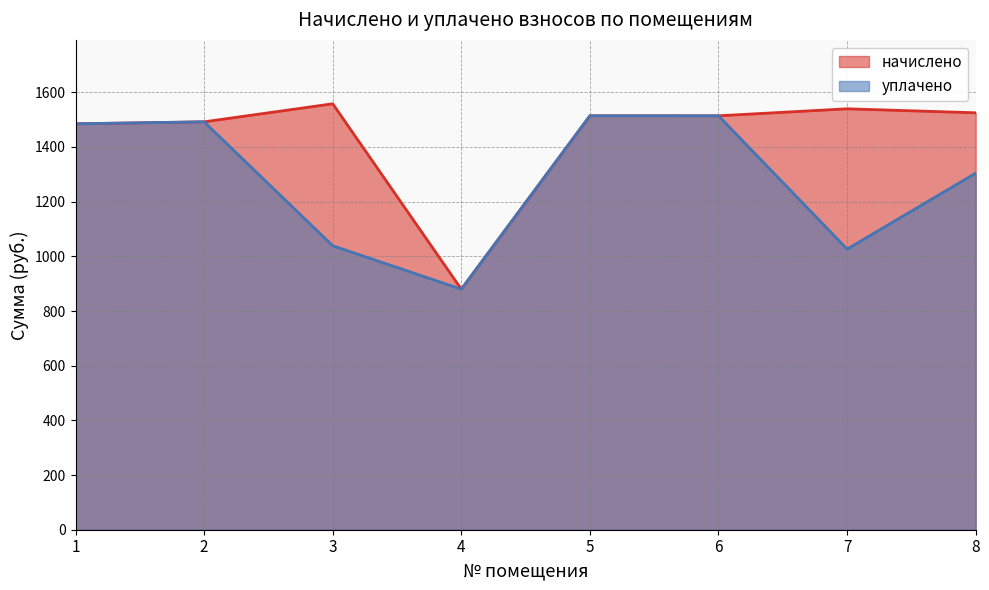

How many distinct data groups are displayed?

2